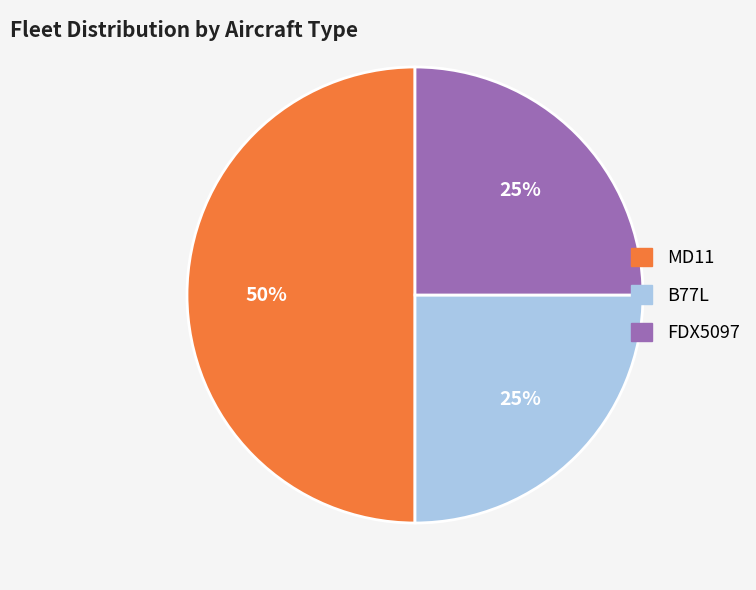

To the nearest percent, what is the difference between the FDX5097 and MD11 slice percentages?

25%